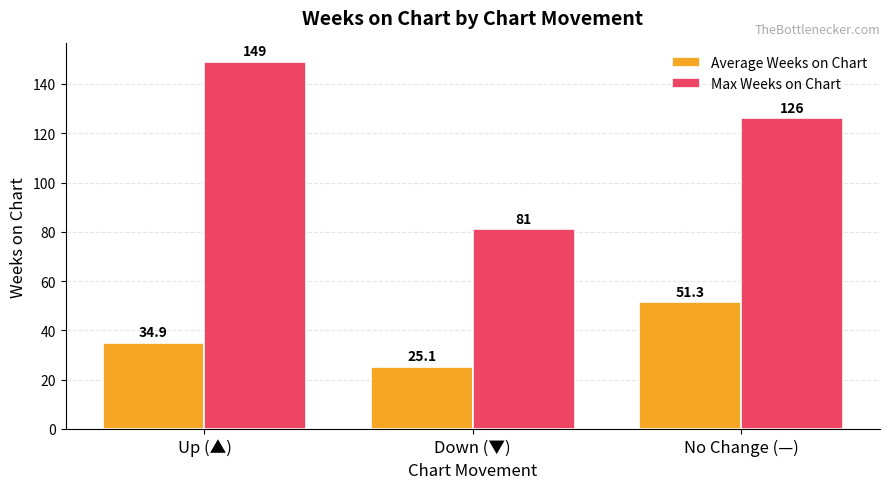

Which series changed the most between Up (▲) and Down (▼)?

Max Weeks on Chart